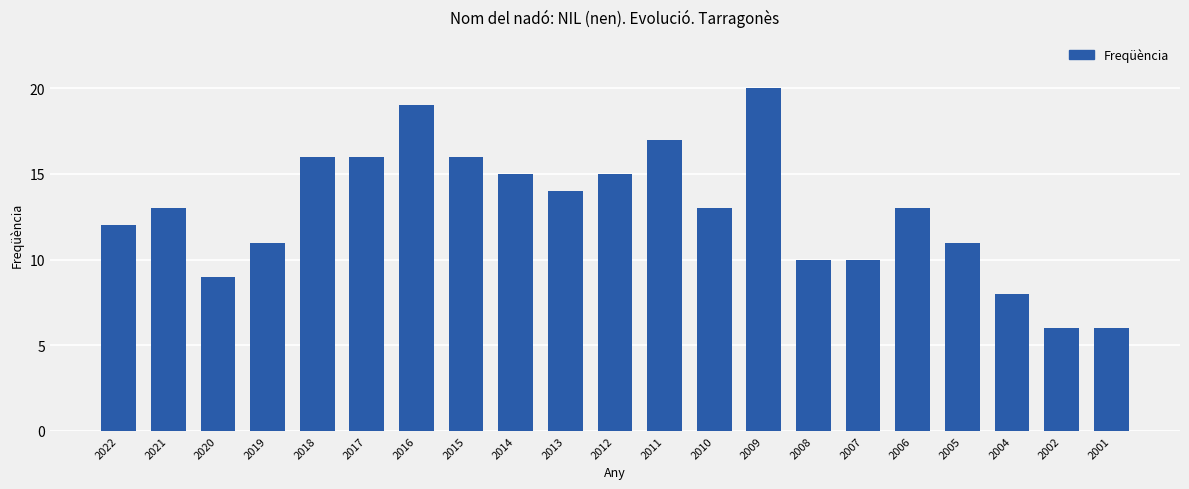

Count the number of categories in the chart.

21